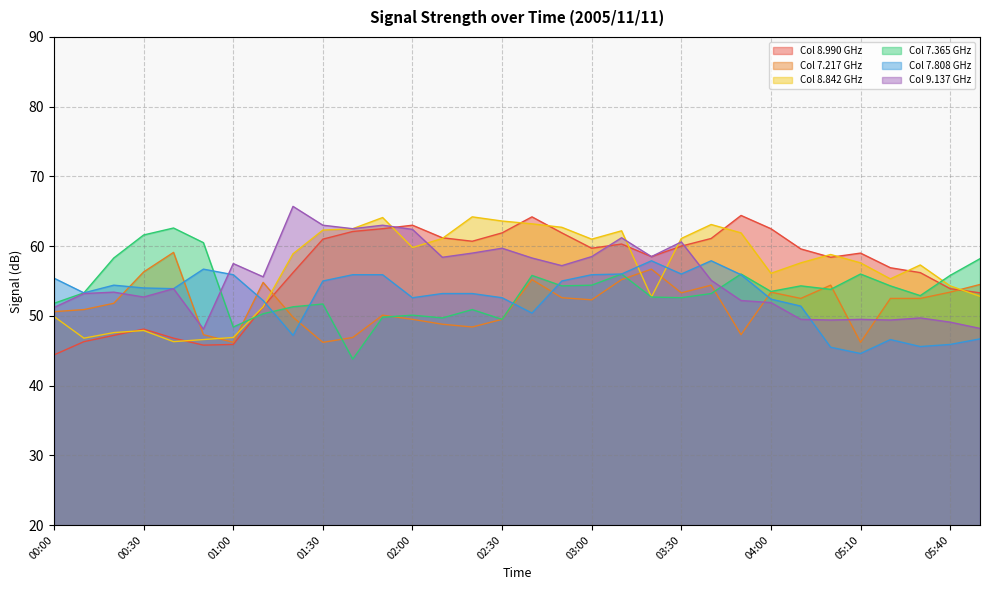

How many times do 9.137 and 7.808 cross each other?

3